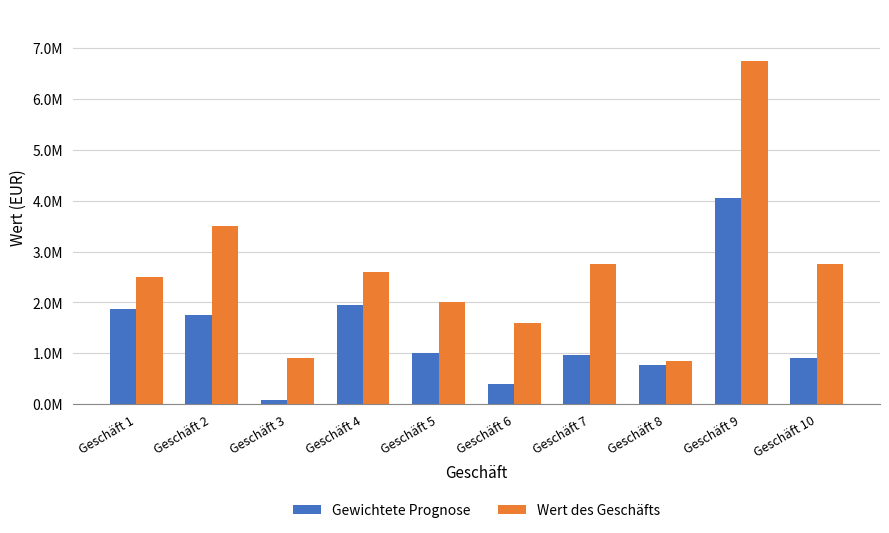

Are the bars grouped side by side (vs. stacked)?

Yes